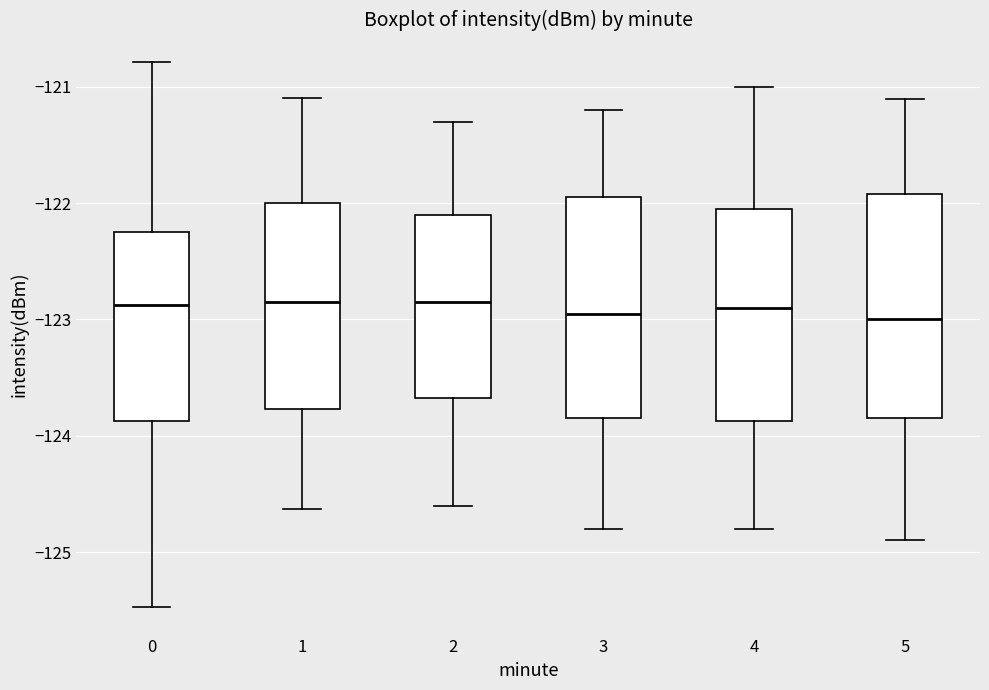

Where does the median line of the box at x = 2 sit on the y-axis? The values are not printed on the chart, so give them approximately, as read against the axis.

-122.8